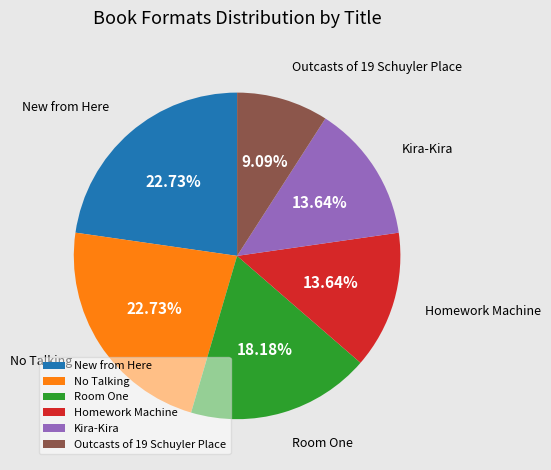

Which has a higher value, Room One or Outcasts of 19 Schuyler Place?

Room One